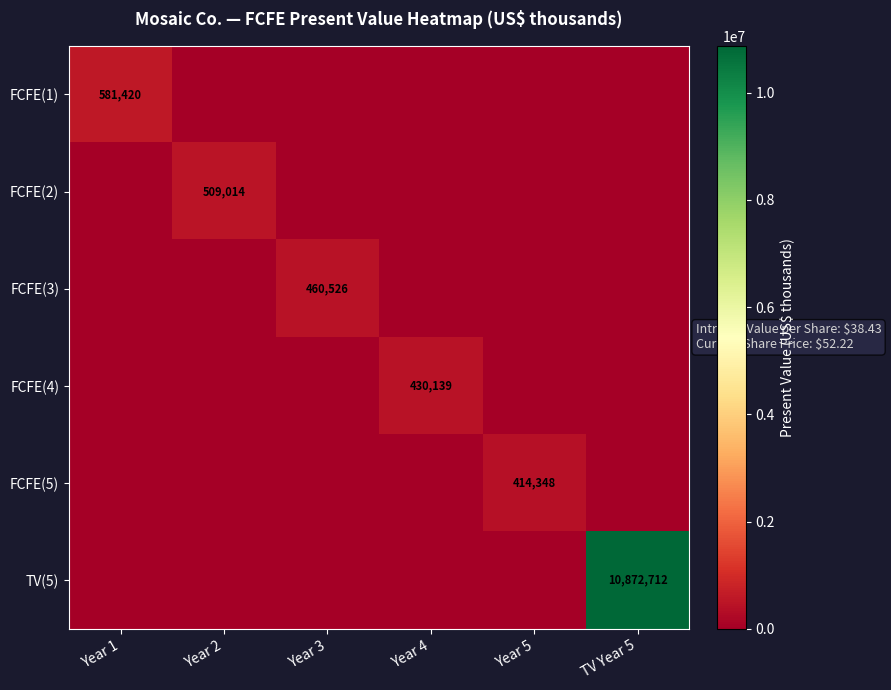

Which label corresponds to the largest value in the chart?

TV Year 5